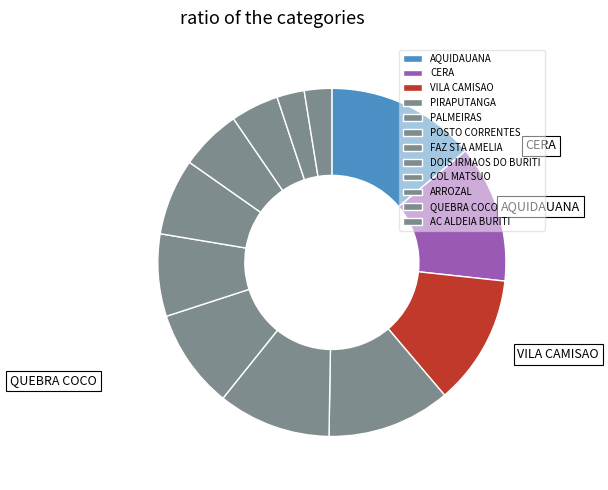

Does any single category account for the majority?

No